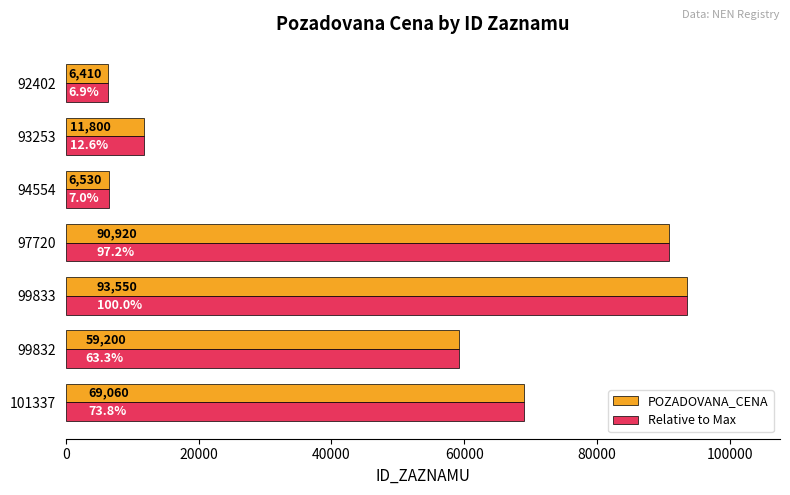

How many data points in Relative to Max are above 59199?

4